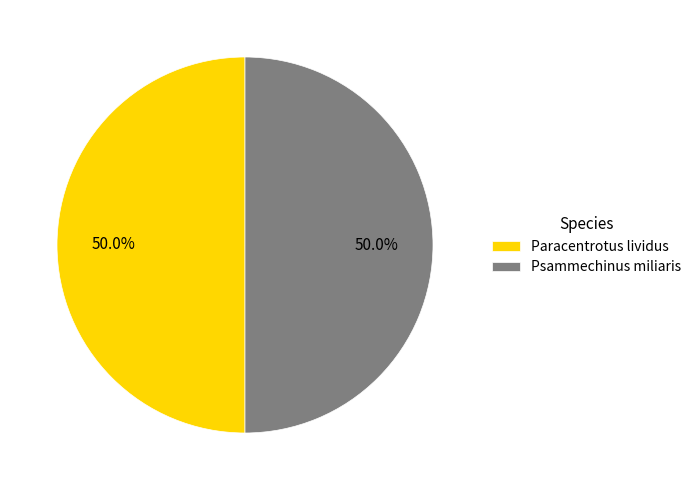

The Psammechinus miliaris slice represents 50% of the pie. True or false?

True